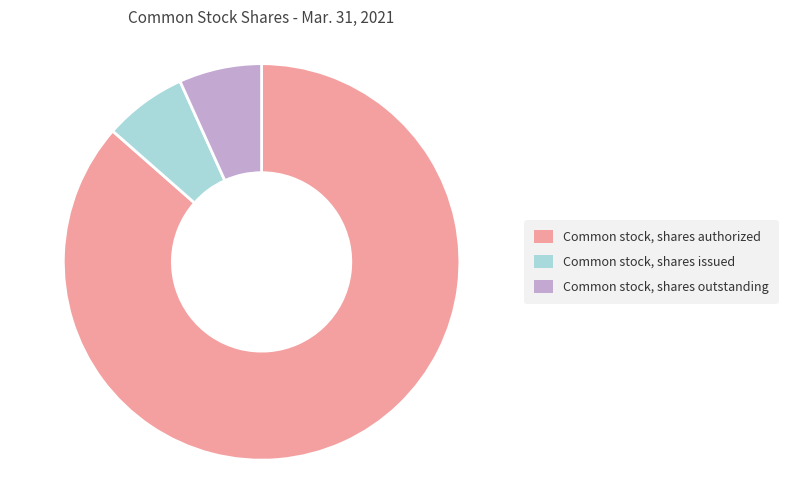

Count the number of slices in the pie.

3